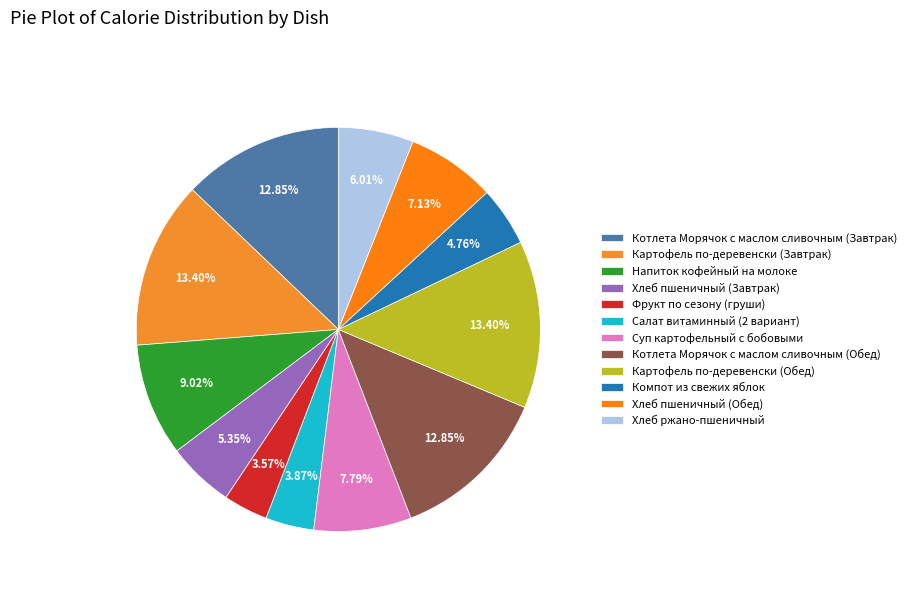

How many slices are in this pie chart?

12